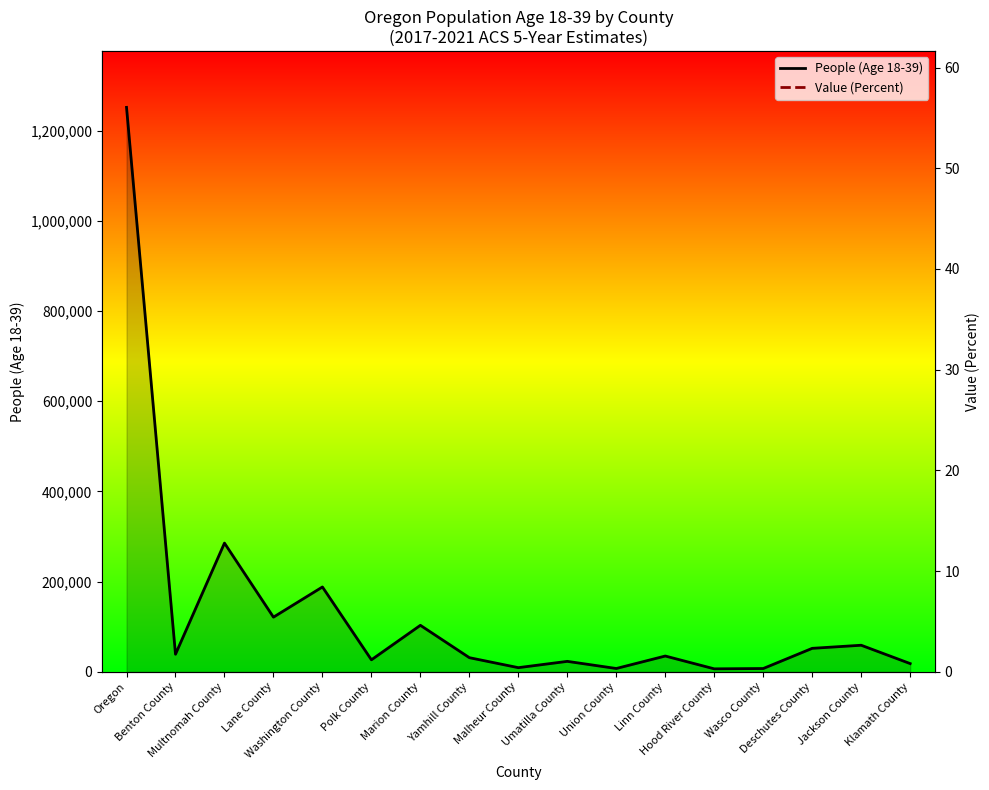

Reading left to right, transcribe all the data shown in this chart.

People (Age 18-39): Oregon=1251864.0	Benton County=38943.0	Multnomah County=285462.0	Lane County=121186.0	Washington County=188132.0	Polk County=26554.0	Marion County=103084.0	Yamhill County=31307.0	Malheur County=9158.0	Umatilla County=23138.0	Union County=7318.0	Linn County=34971.0	Hood River County=6537.0	Wasco County=7251.0	Deschutes County=52028.0	Jackson County=58890.0	Klamath County=18196.0
Value (Percent): Oregon=29.8	Benton County=41.1	Multnomah County=35.2	Lane County=31.8	Washington County=31.5	Polk County=30.8	Marion County=30.0	Yamhill County=29.3	Malheur County=29.2	Umatilla County=29.1	Union County=27.9	Linn County=27.5	Hood River County=27.3	Wasco County=27.3	Deschutes County=26.7	Jackson County=26.6	Klamath County=26.4